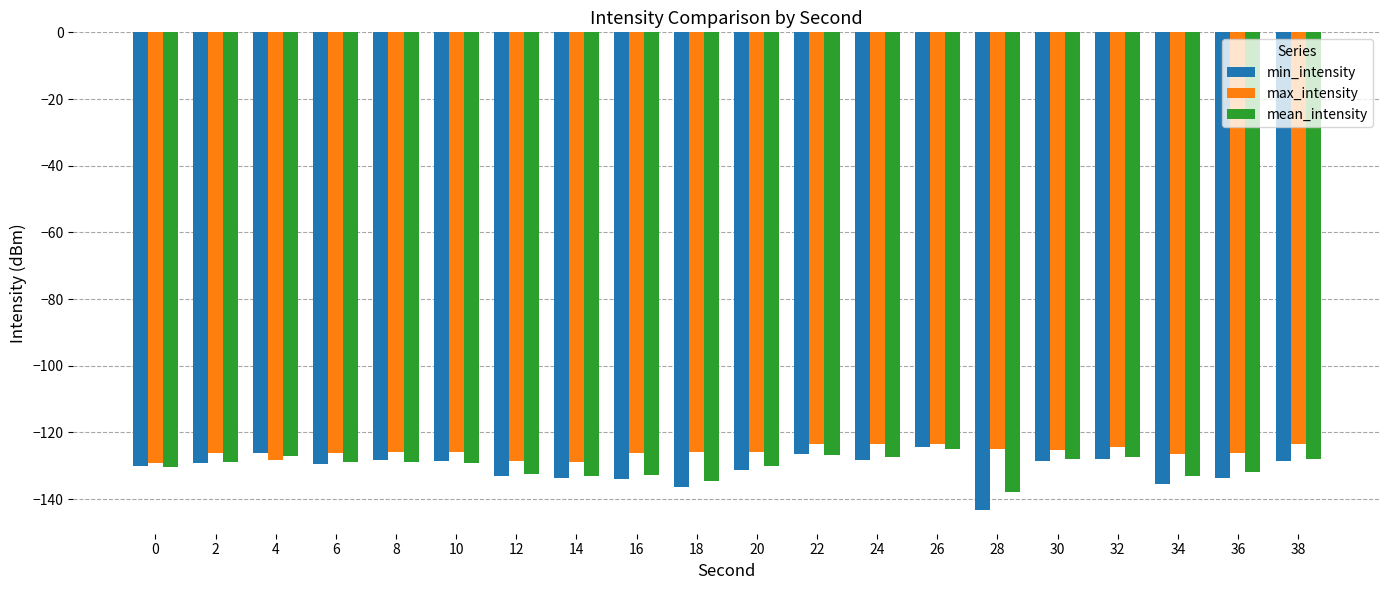

What is the sum of the max_intensity values at 18 and 4?

-254.4